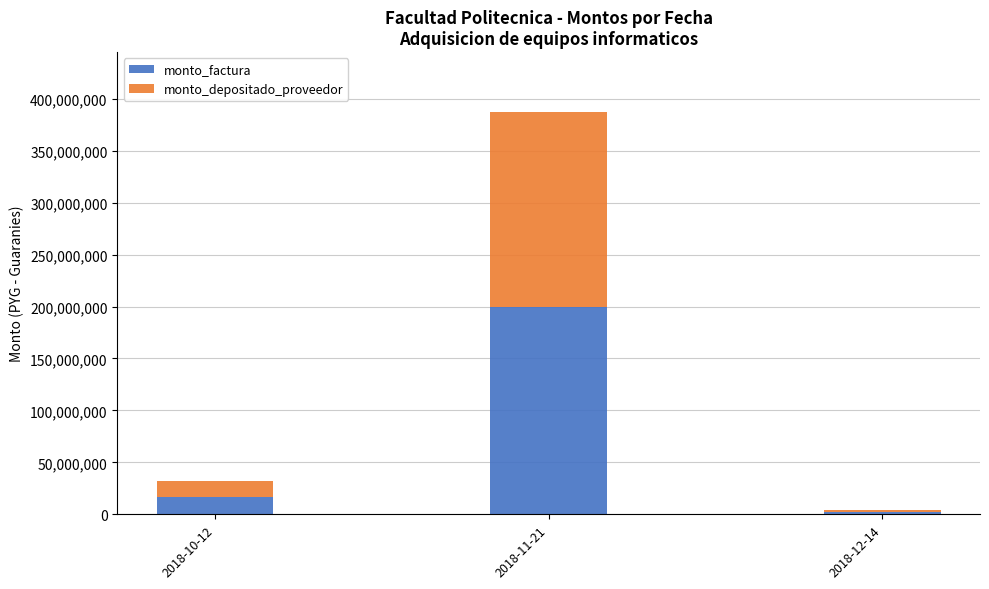

True or false: monto_factura has a value of 16490000 at 2018-10-12.

True